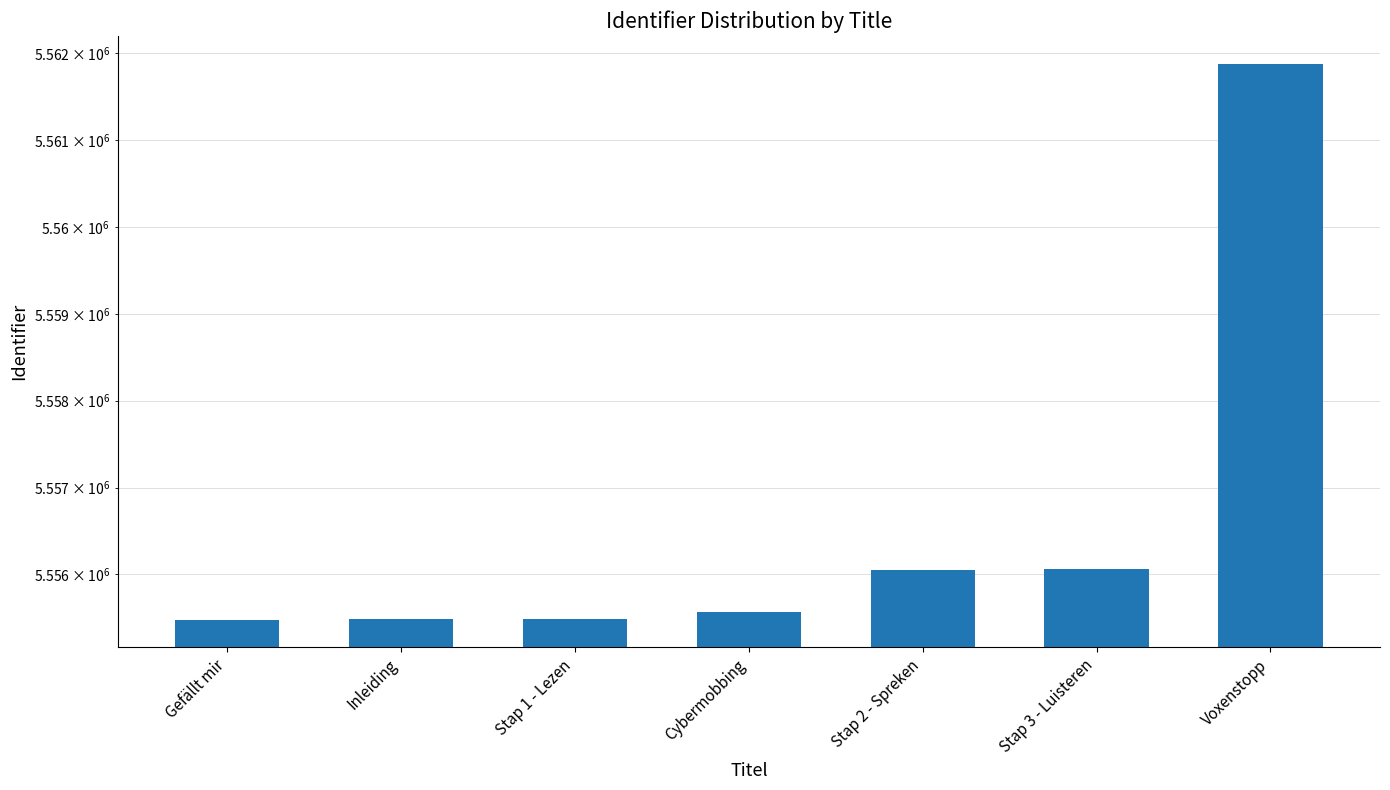

What is the approximate value at Inleiding, to the nearest 10?

5555490